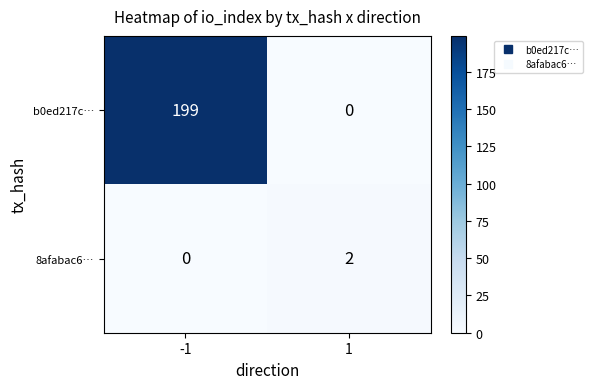

What is the sum of all b0ed217c… values?

199